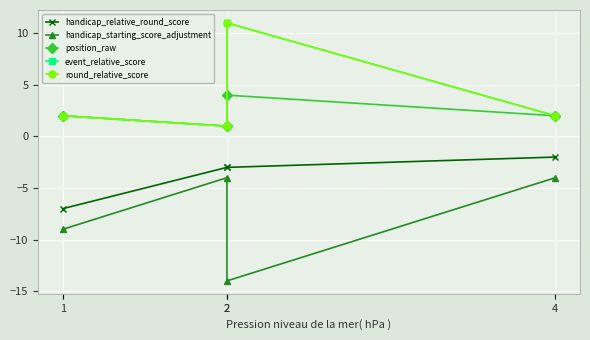

At which category is the sum across all series the highest?

2